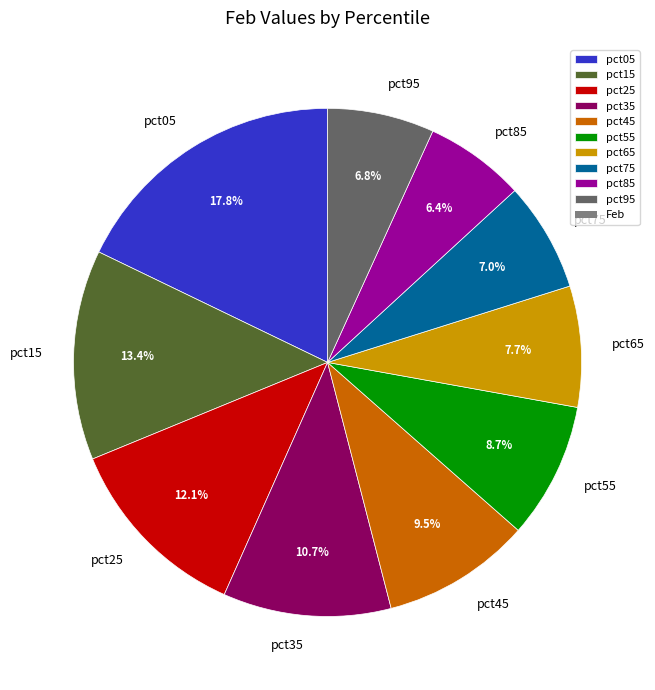

How many slices are in this pie chart?

10